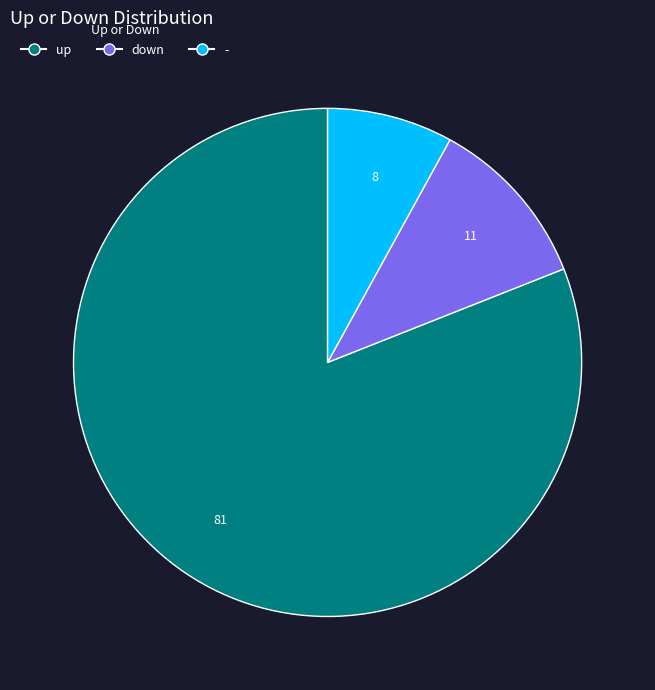

True or false: down accounts for 11% of the total.

True